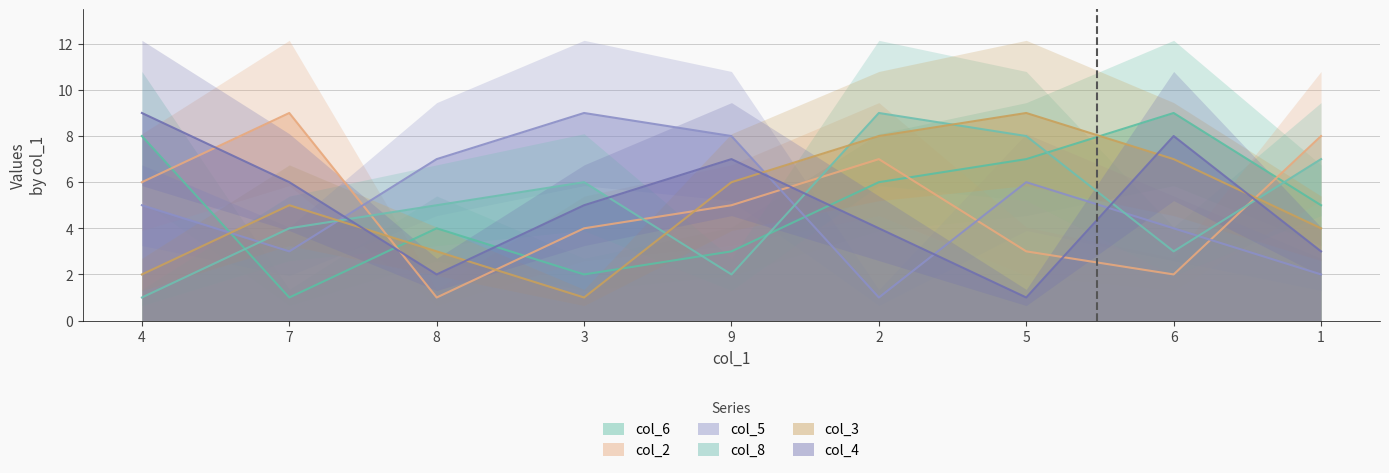

At which category does col_4 reach its first local valley?

8